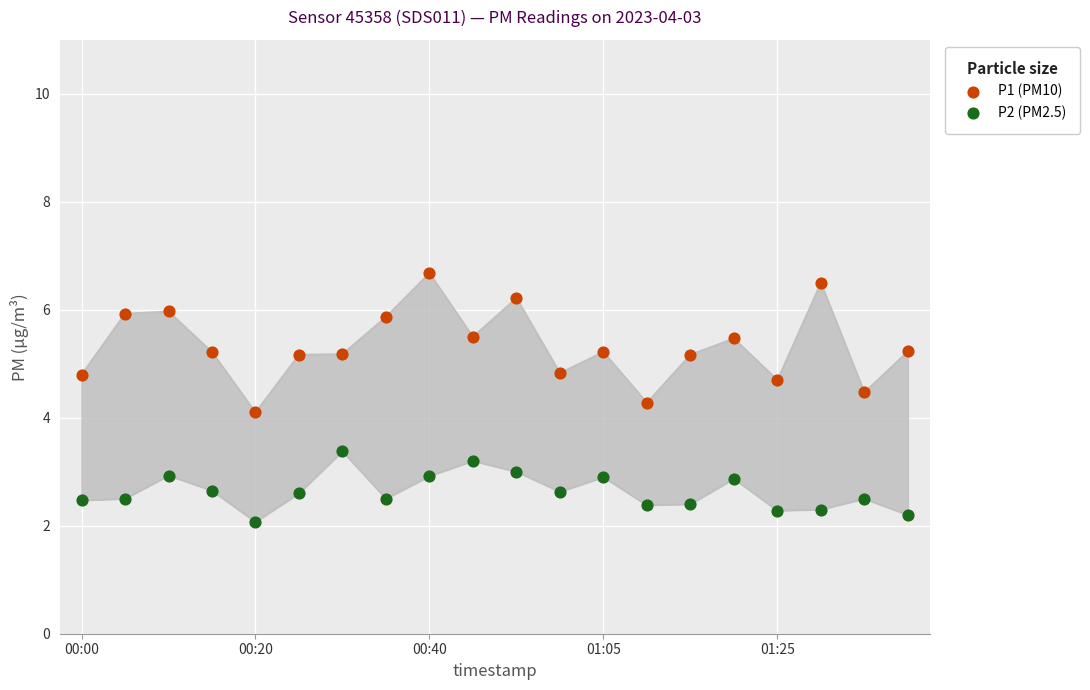

Which series contains the highest Y value?

P1 (PM10)